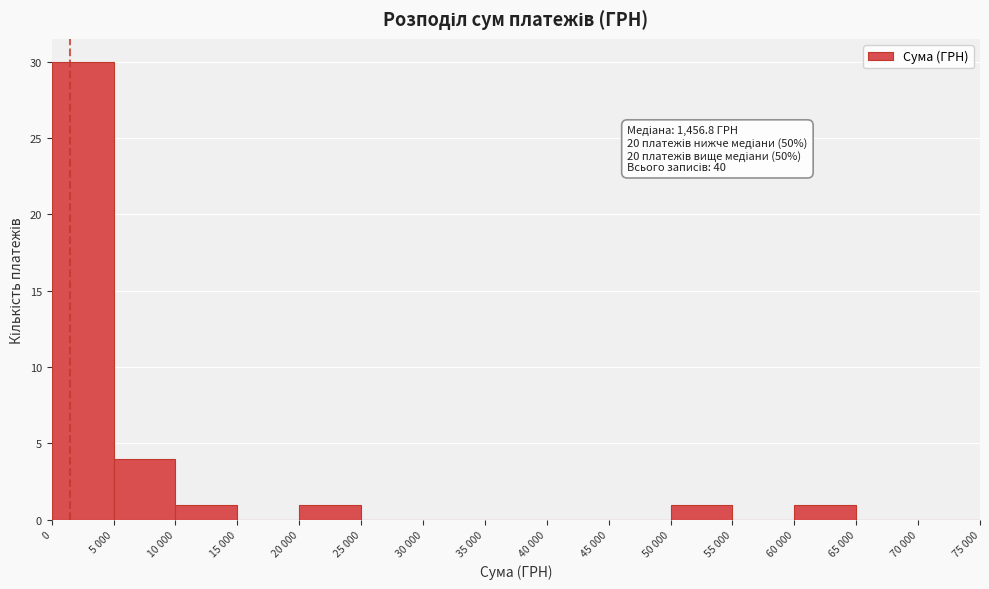

Reading left to right, list all the values displayed in this chart.

0=30	5 000=4	10 000=1	15 000=0	20 000=1	25 000=0	30 000=0	35 000=0	40 000=0	45 000=0	50 000=1	55 000=0	60 000=1	65 000=0	70 000=0